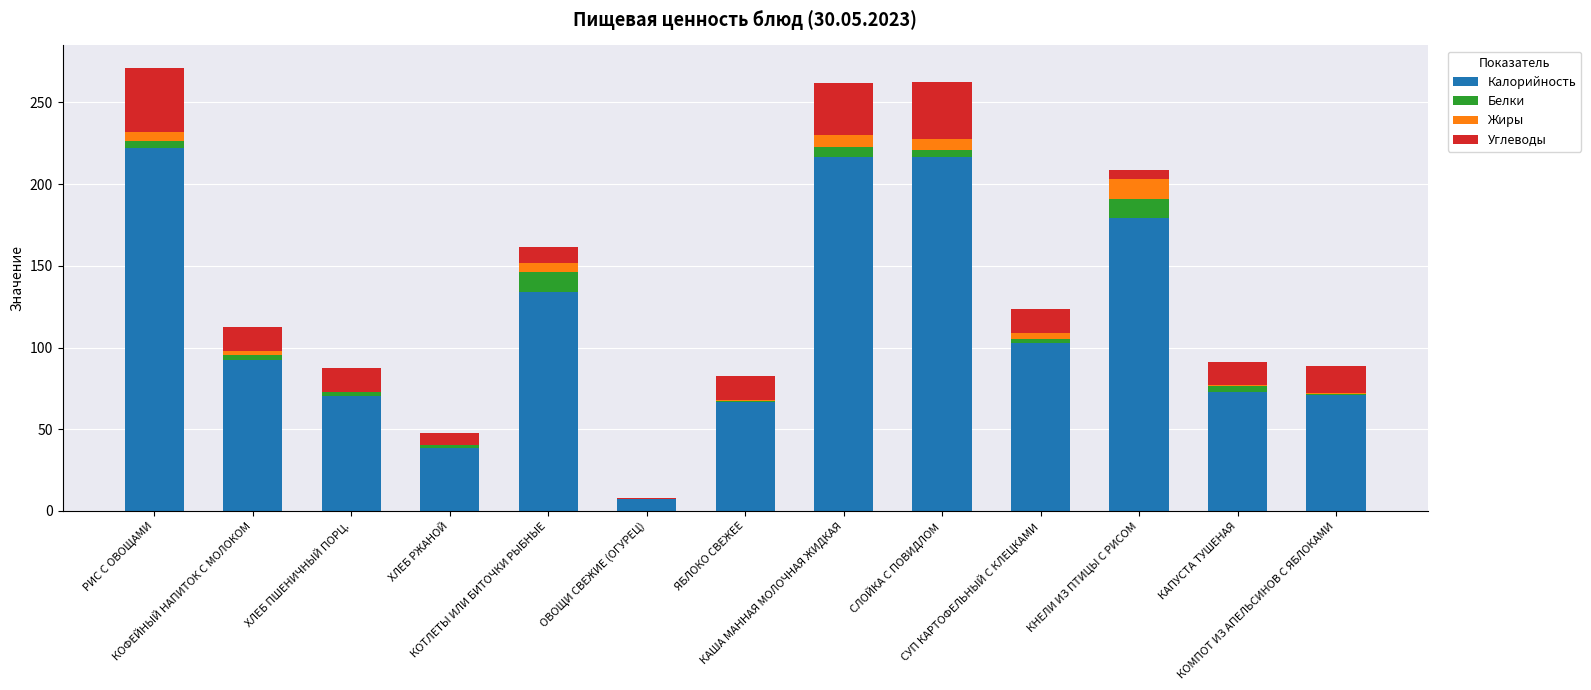

Count the number of categories in the chart.

13